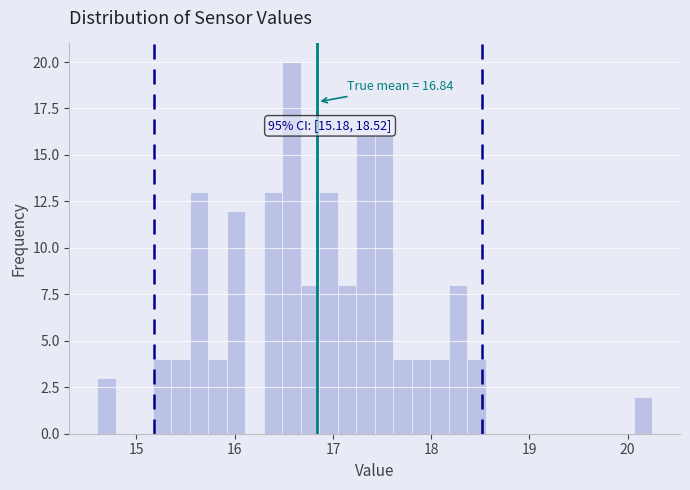

Around what value on the x-axis is the tallest bar? Give the approximate position of its centre, as read against the axis.

16.6